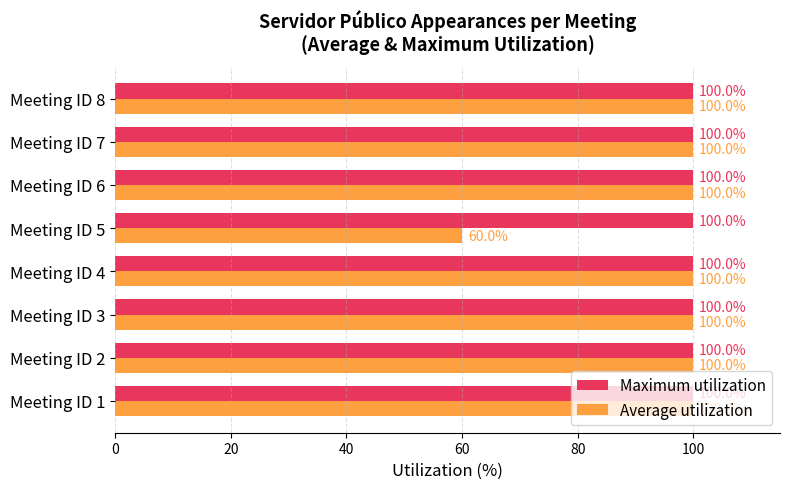

True or false: Average utilization has a value of 158 at Meeting ID 1.

False